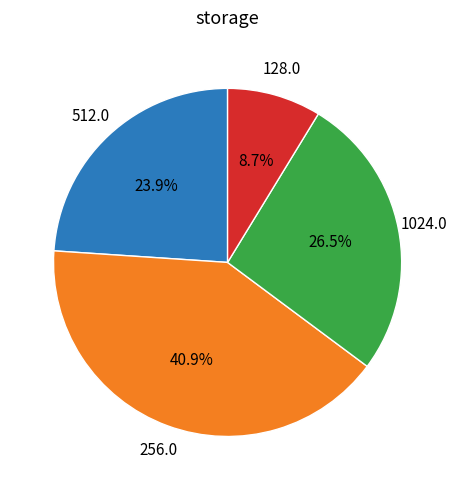

Is there any slice that represents more than half of the pie?

No